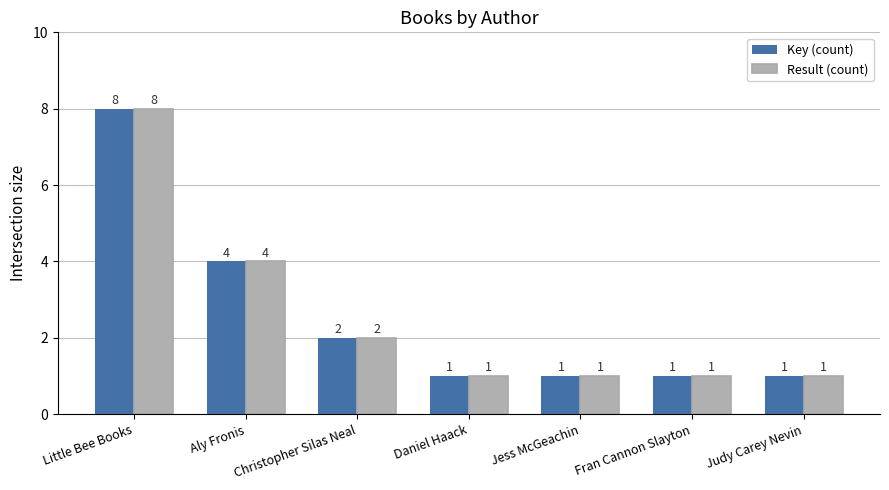

How many Result (count) values are between 1 and 4?

6